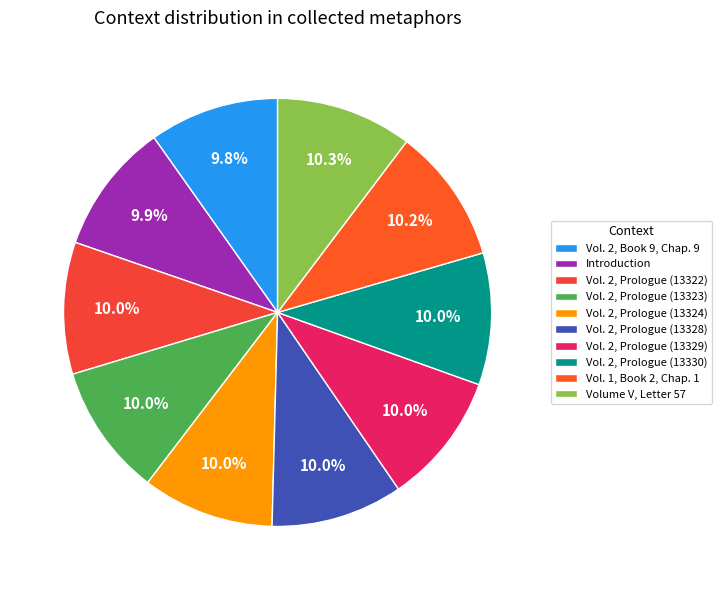

What percentage is the Volume V, Letter 57 slice, to the nearest percent?

10%